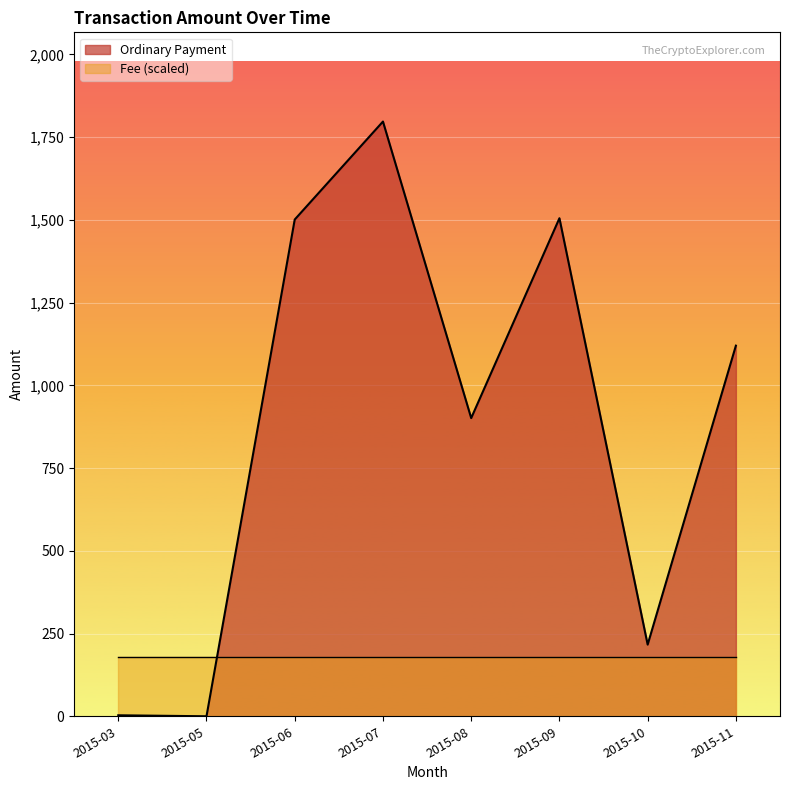

Rank the series at 2015-03 from highest to lowest value.

Fee (scaled), Ordinary Payment